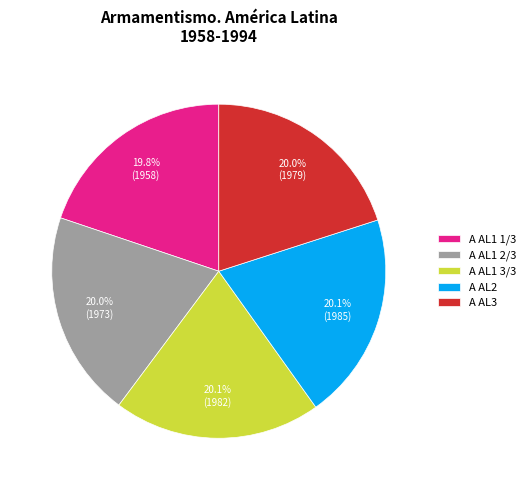

What portion of the pie excludes A AL1 1/3?

80.2%